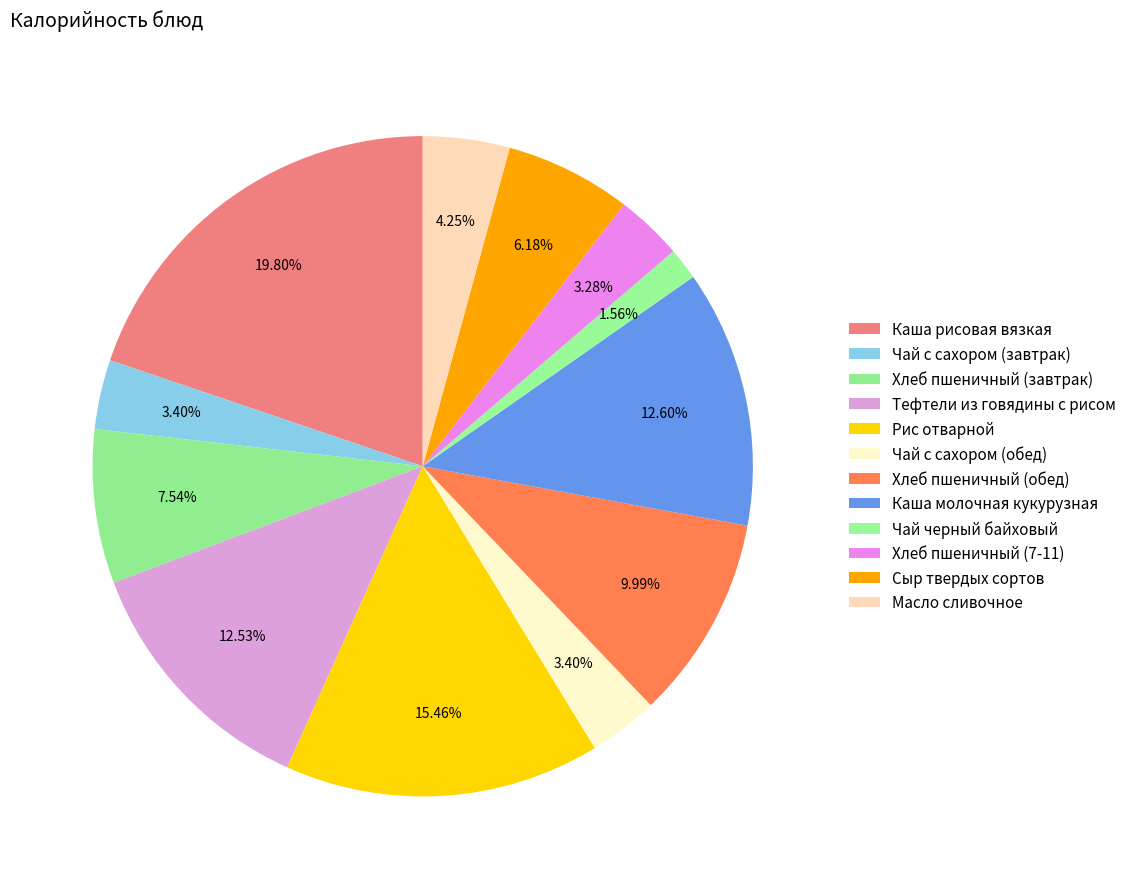

How many segments does this pie chart have?

12